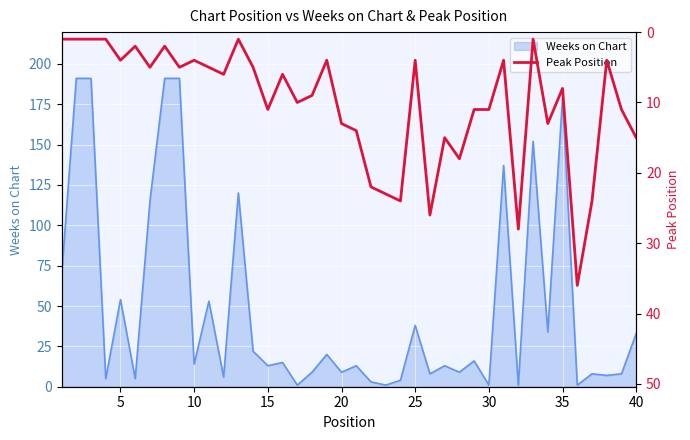

How many points are higher than both their immediate neighbors (excluding endpoints)?

12